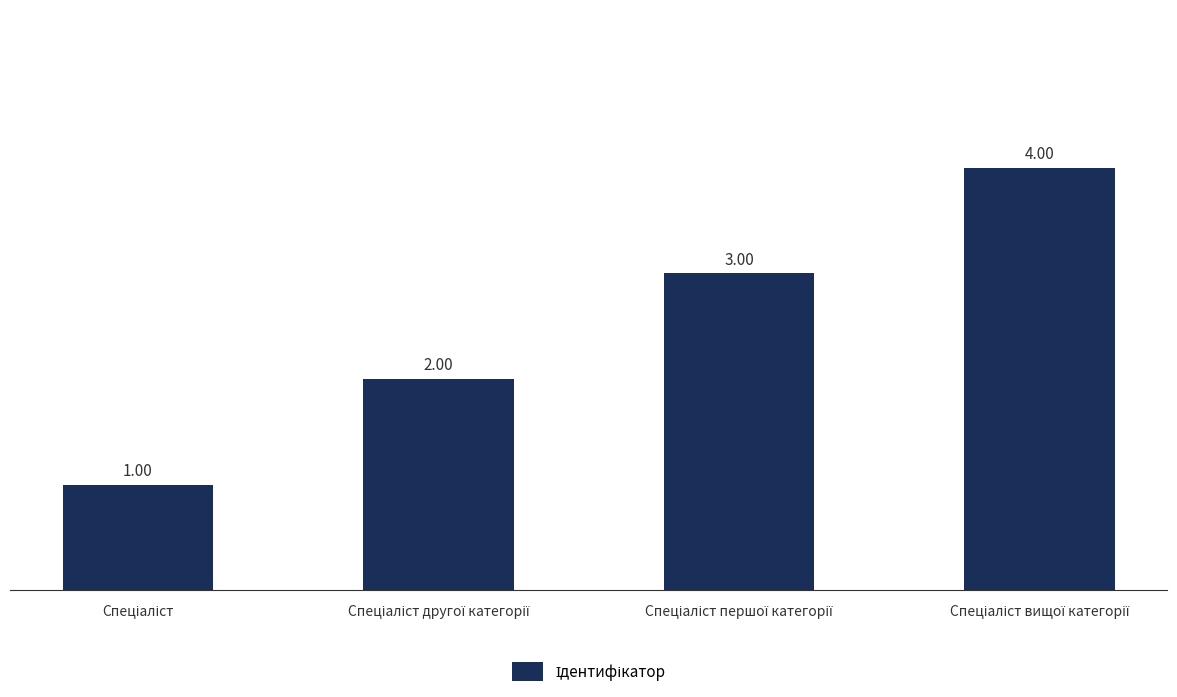

What is the difference between the maximum and minimum values?

3